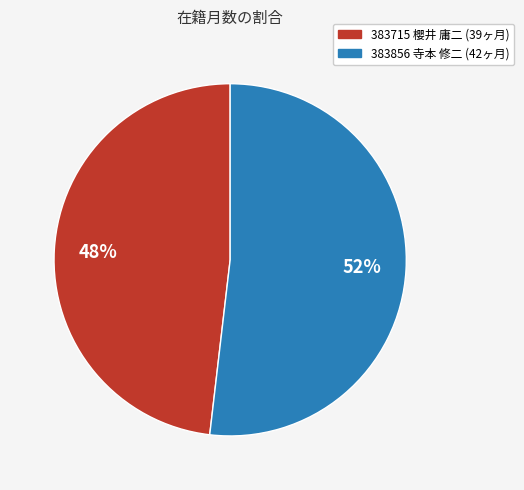

What percentage is the 383856 寺本 修二 slice, to the nearest percent?

52%